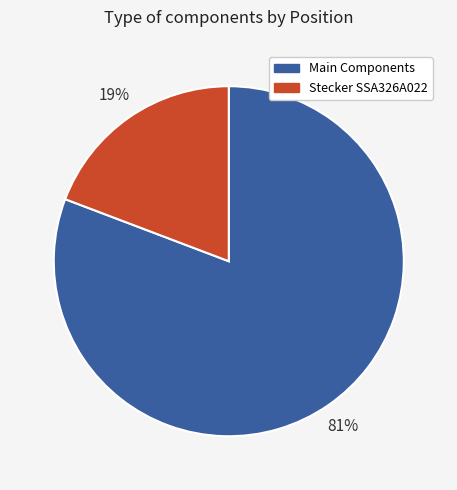

To the nearest percent, what is the difference between the largest and smallest slice percentages?

62%